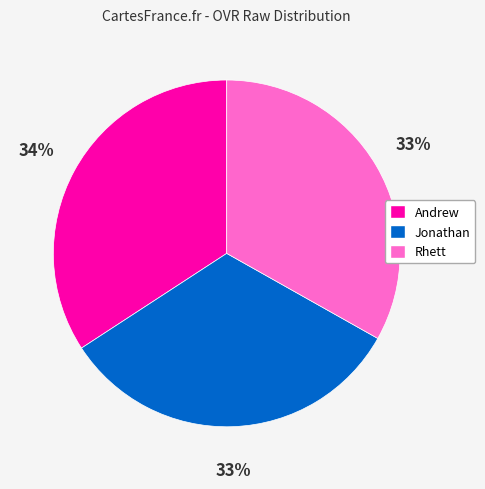

To the nearest percent, what percentage of the pie is Jonathan?

33%